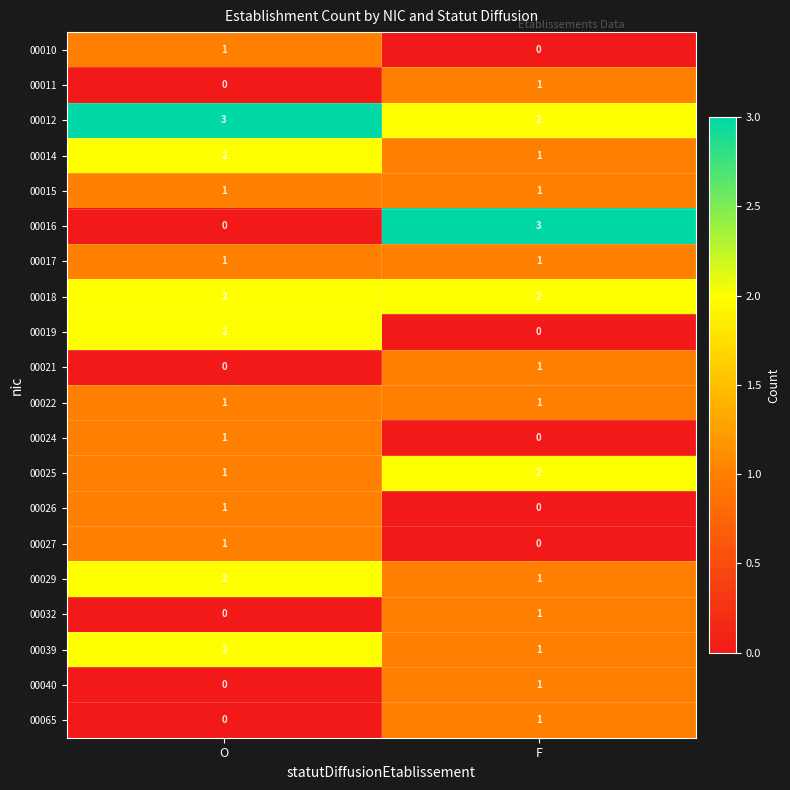

Which series has the largest range (max minus min)?

00016